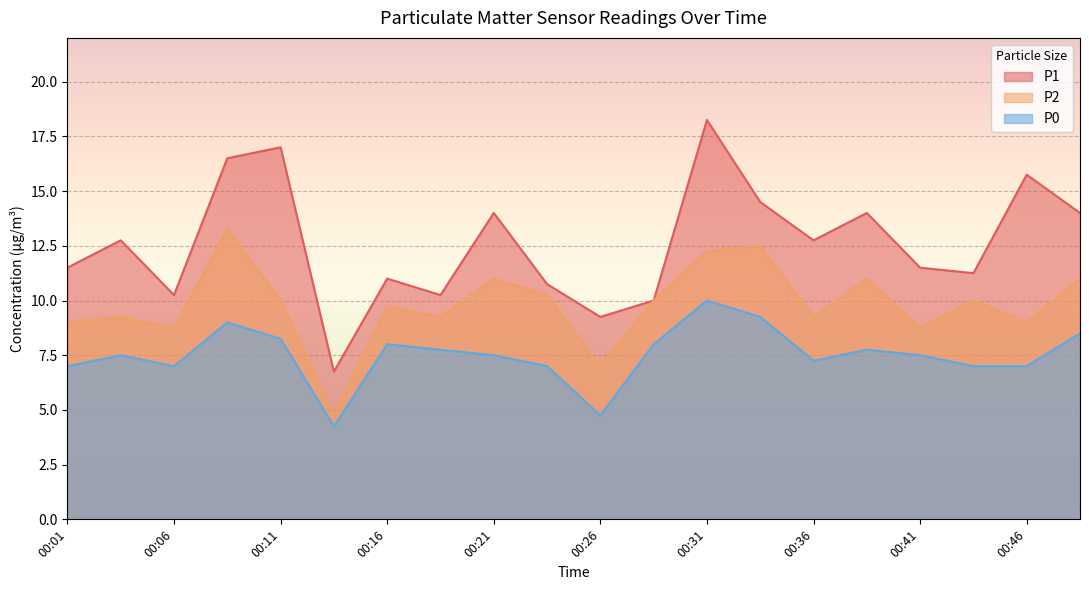

What value does the P1 series have at 00:39?

14.0